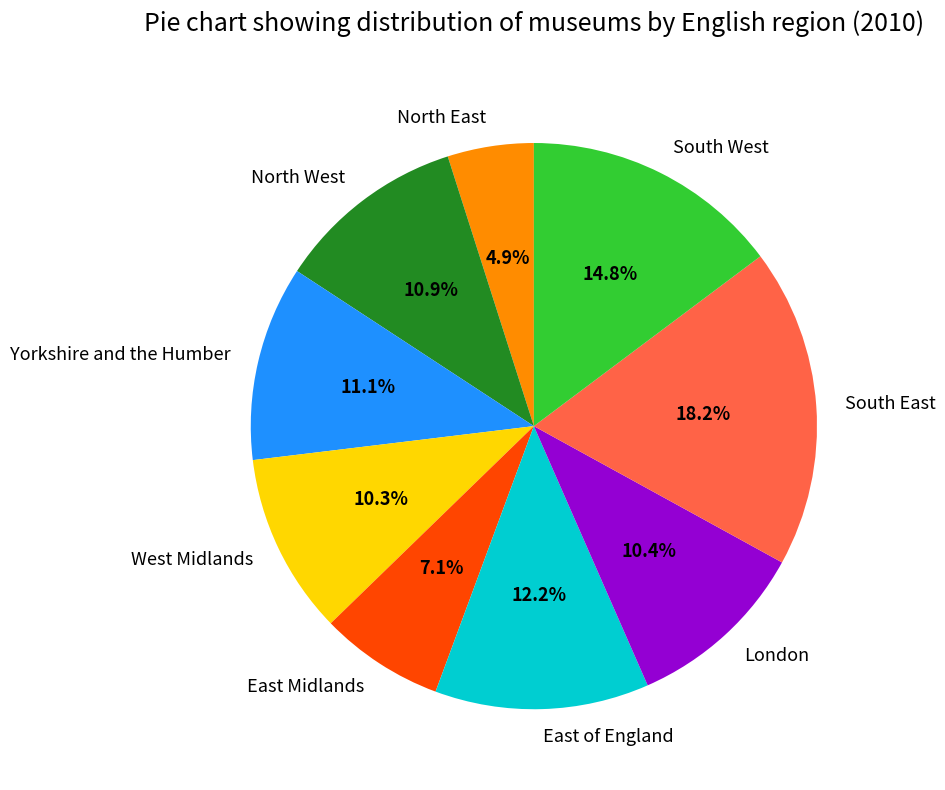

How many segments does this pie chart have?

9